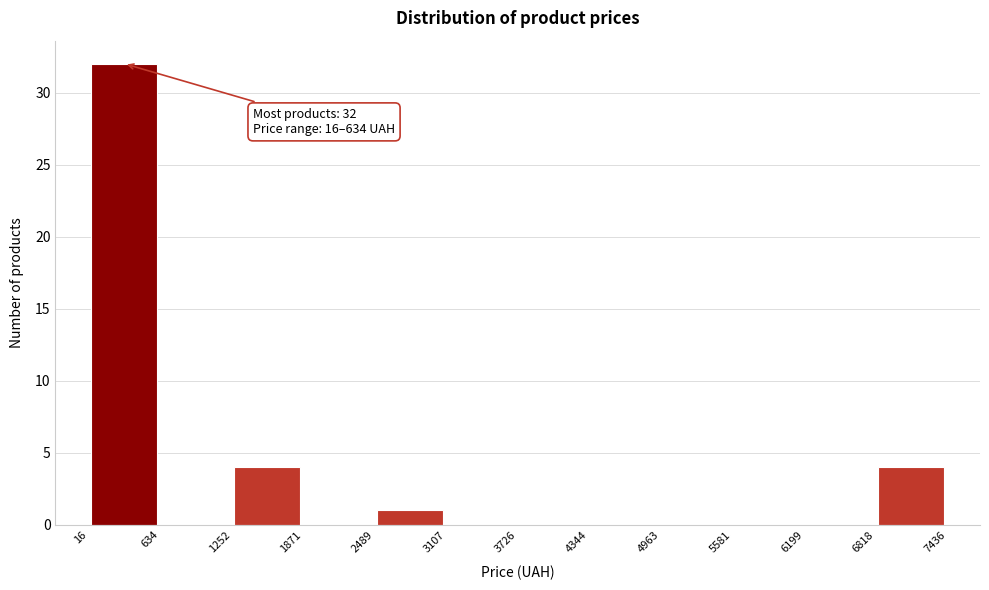

Which range on the x-axis has the tallest bar?

16 to 634